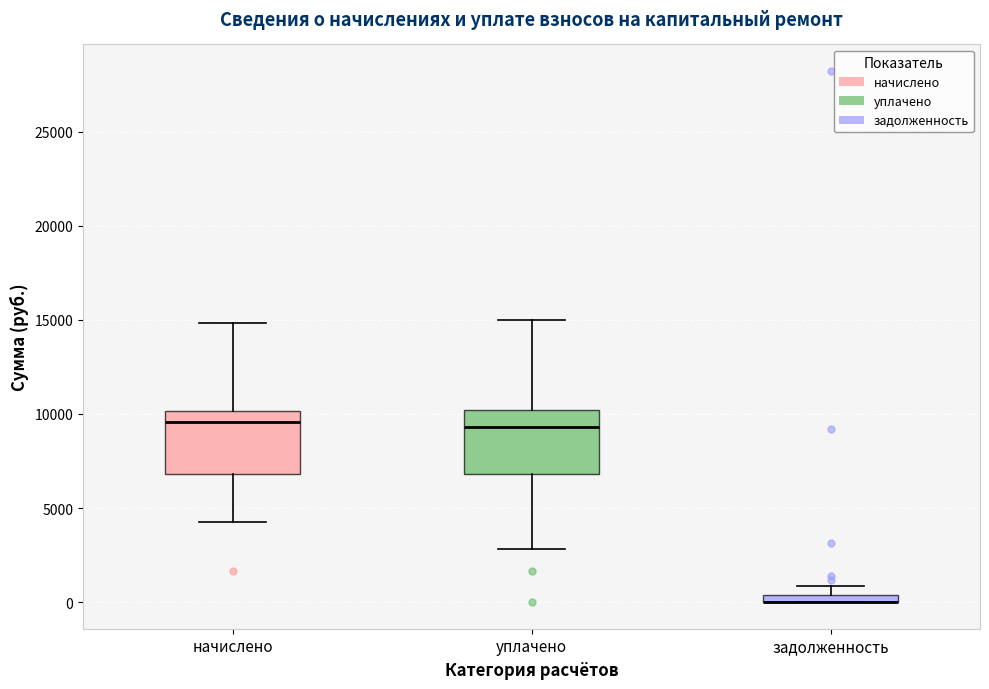

Where is the lower edge of the box for начислено on the y-axis? The values are not printed on the chart, so give them approximately, as read against the axis.

7000